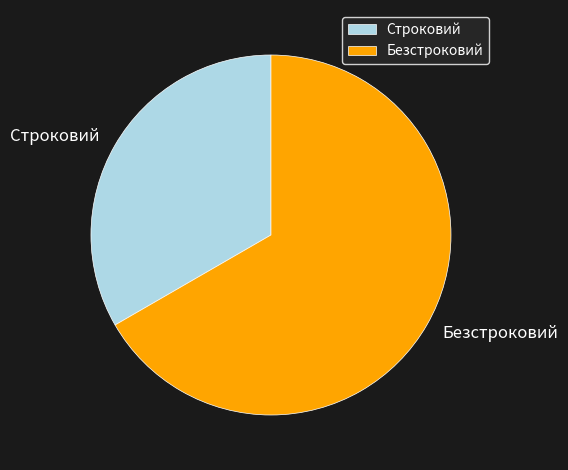

Count the number of slices in the pie.

2